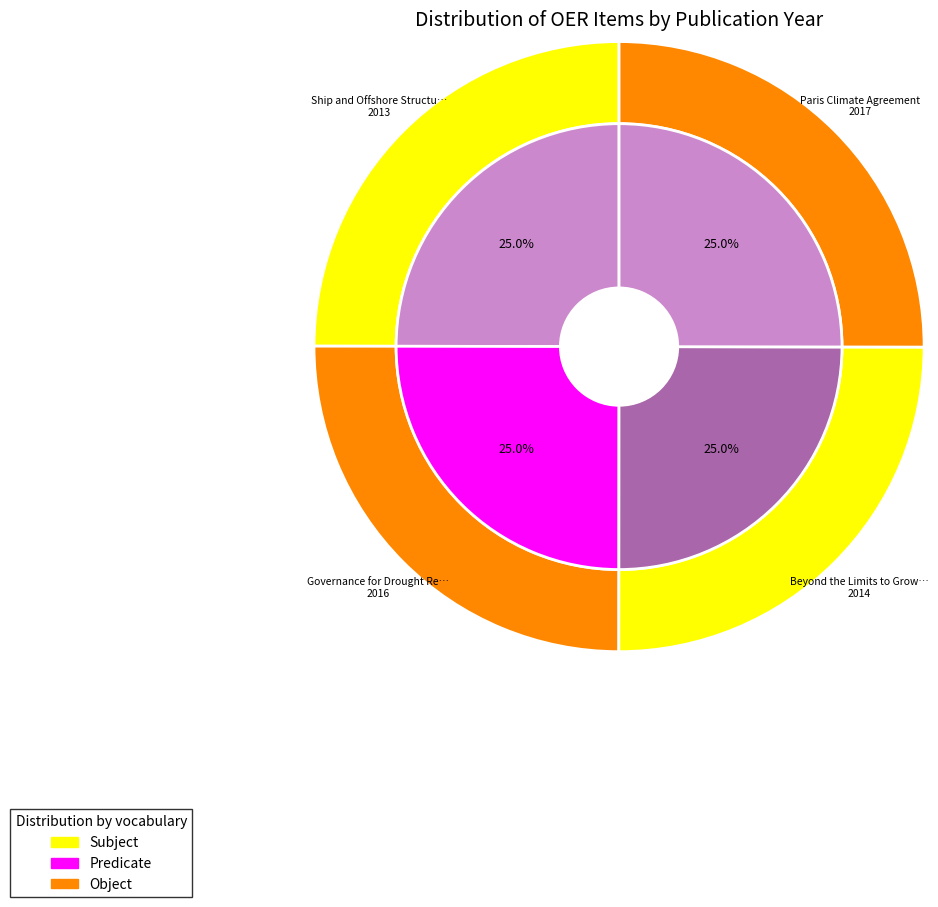

Does Ship and Offshore Structure Design account for over 50% of the chart?

No